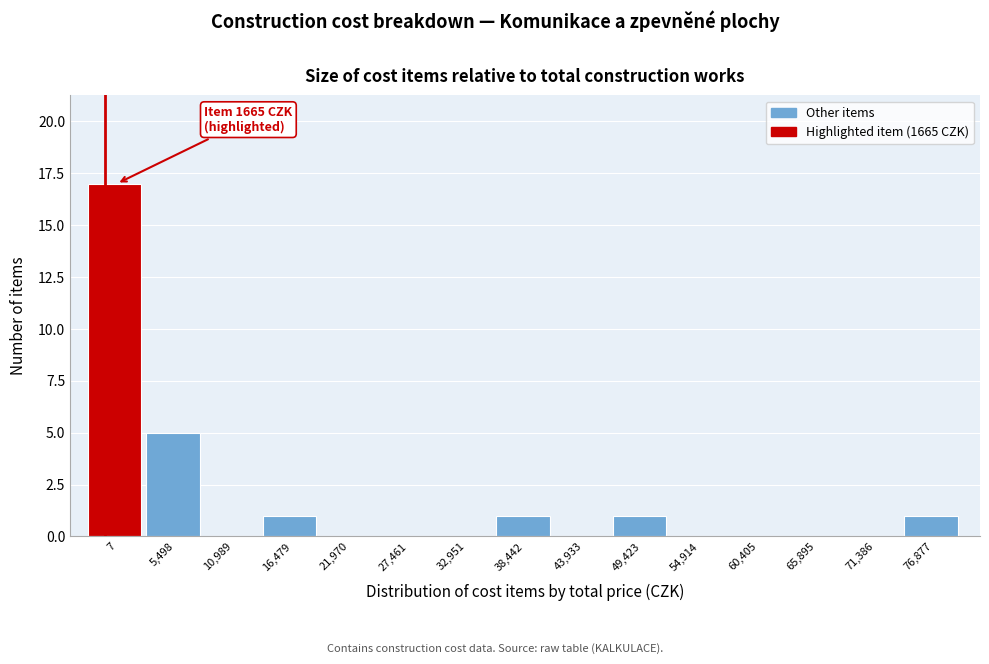

Reading right to left, what are all the values shown in this chart?

76,877=1	71,386=0	65,895=0	60,405=0	54,914=0	49,423=1	43,933=0	38,442=1	32,951=0	27,461=0	21,970=0	16,479=1	10,989=0	5,498=5	7=17